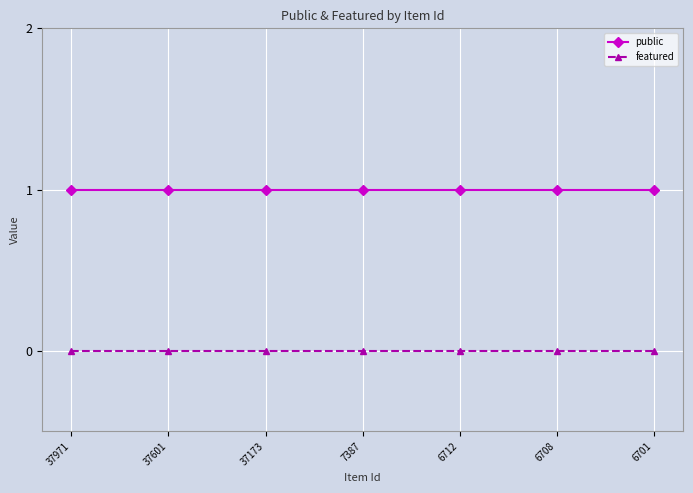

True or false: public and featured intersect in this chart.

False